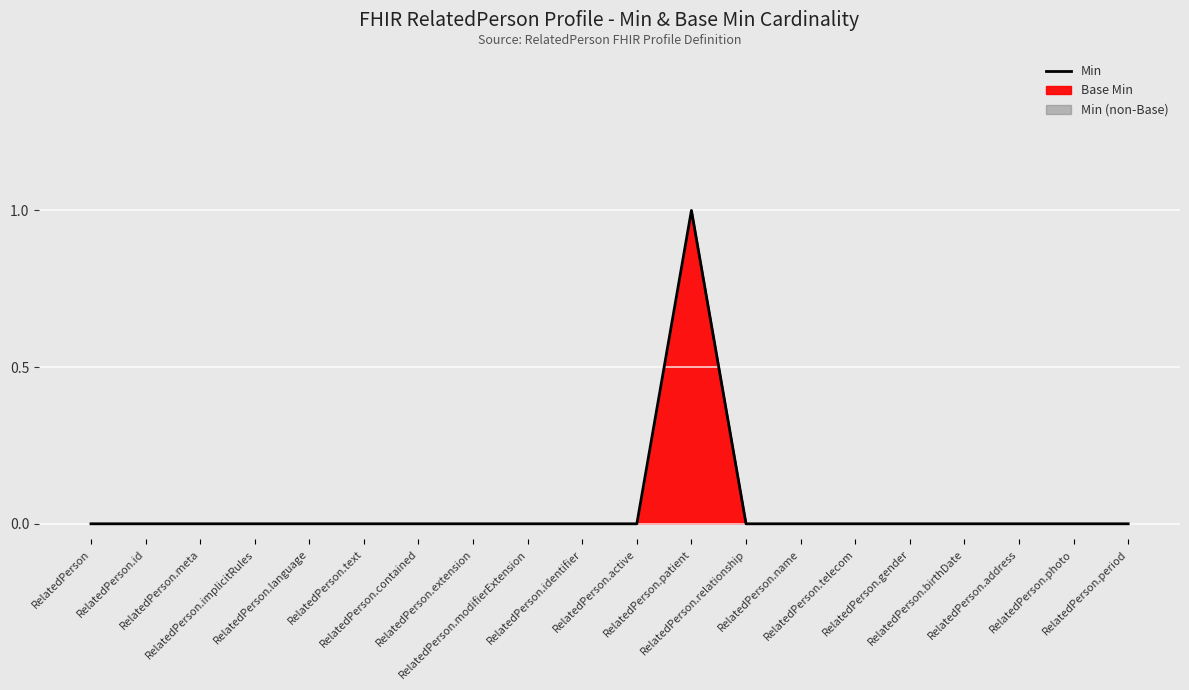

Reading left to right, extract all data points from this chart.

RelatedPerson=0	RelatedPerson.id=0	RelatedPerson.meta=0	RelatedPerson.implicitRules=0	RelatedPerson.language=0	RelatedPerson.text=0	RelatedPerson.contained=0	RelatedPerson.extension=0	RelatedPerson.modifierExtension=0	RelatedPerson.identifier=0	RelatedPerson.active=0	RelatedPerson.patient=1	RelatedPerson.relationship=0	RelatedPerson.name=0	RelatedPerson.telecom=0	RelatedPerson.gender=0	RelatedPerson.birthDate=0	RelatedPerson.address=0	RelatedPerson.photo=0	RelatedPerson.period=0